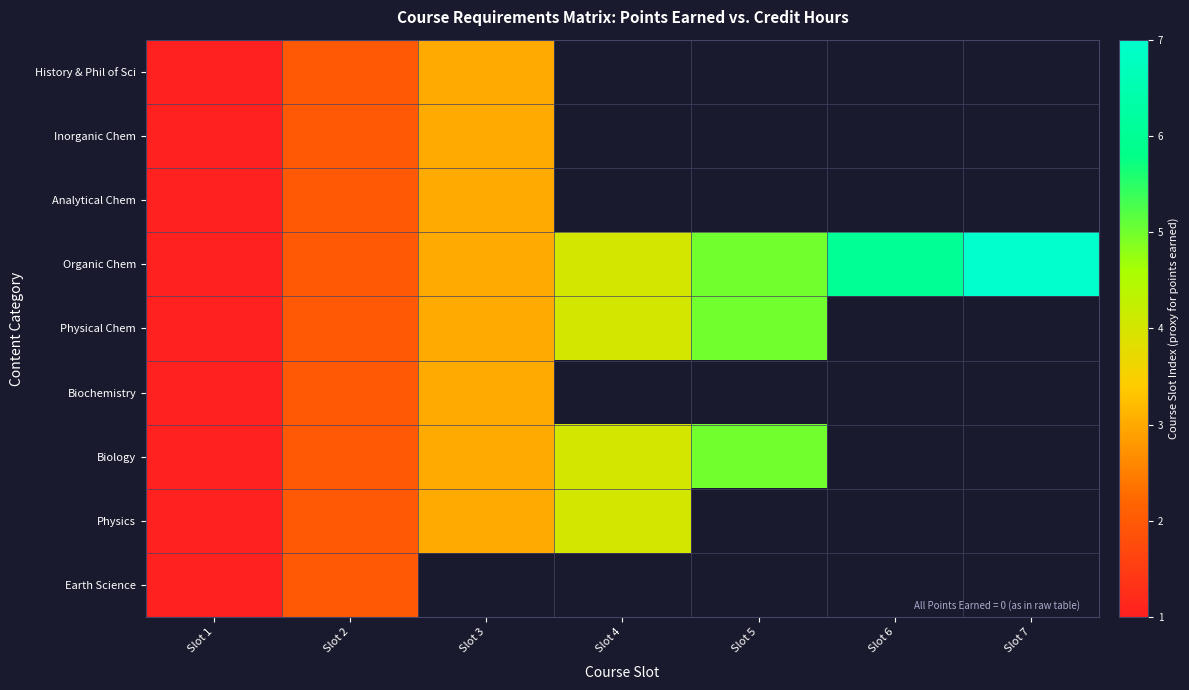

Rank the series by their maximum value, from highest to lowest.

Organic Chem, Physical Chem, Biology, Physics, History & Phil of Sci, Inorganic Chem, Analytical Chem, Biochemistry, Earth Science